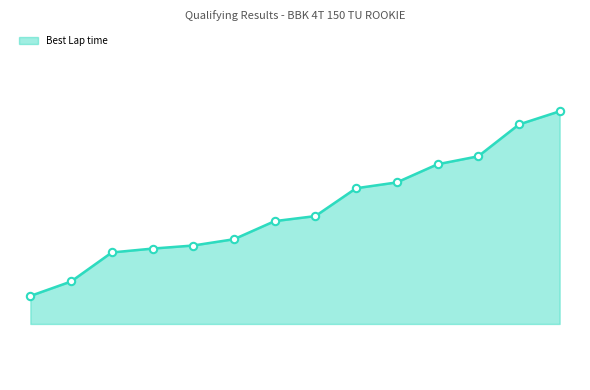

Does the chart have visible grid lines?

No